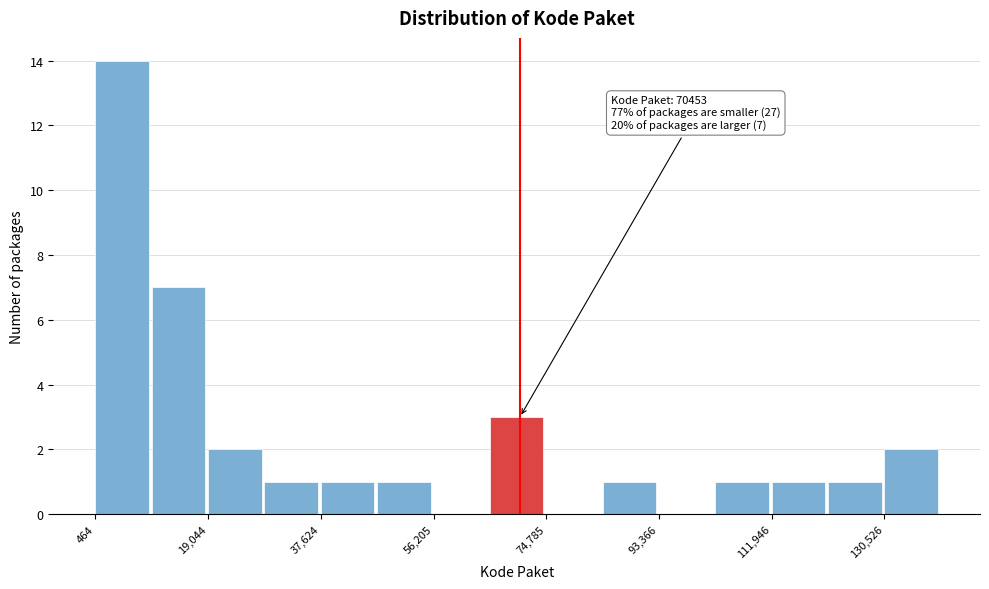

Which range on the x-axis has the tallest bar?

0 to 10000